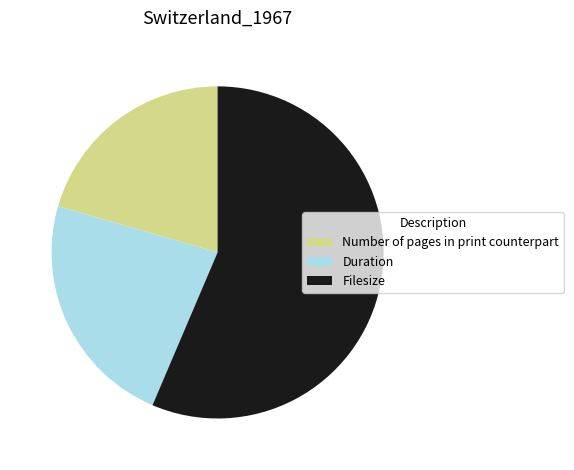

Does Duration account for over 50% of the chart?

No